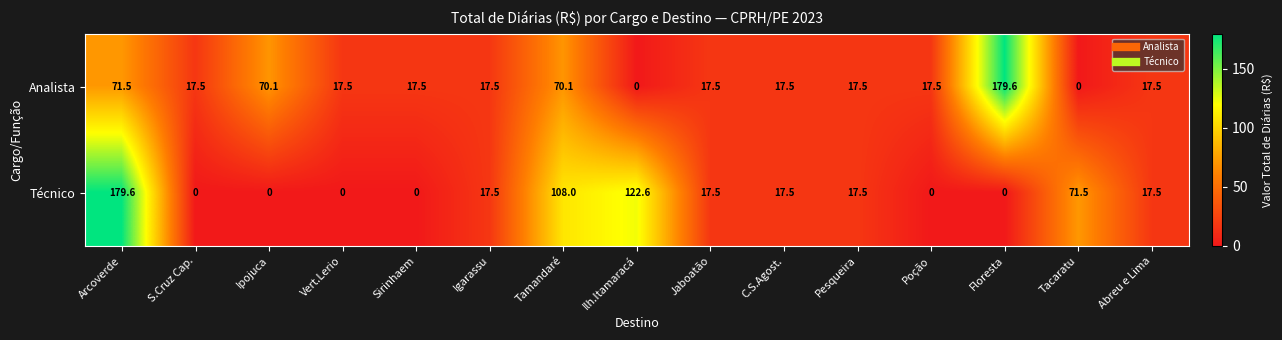

List the series in order of their overall mean, highest first.

Técnico, Analista